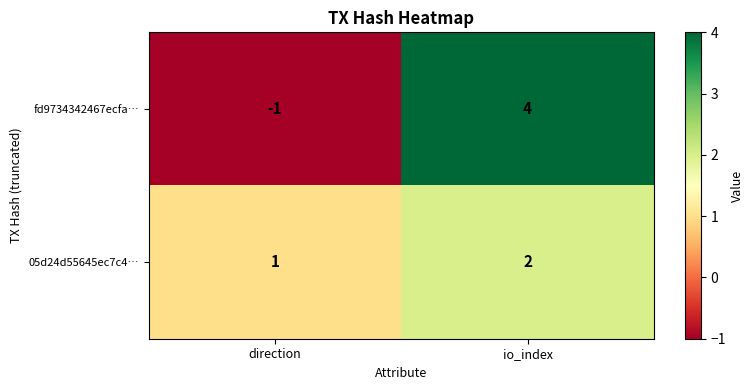

List the labels in order of 05d24d55645ec7c4… value, smallest first.

direction, io_index